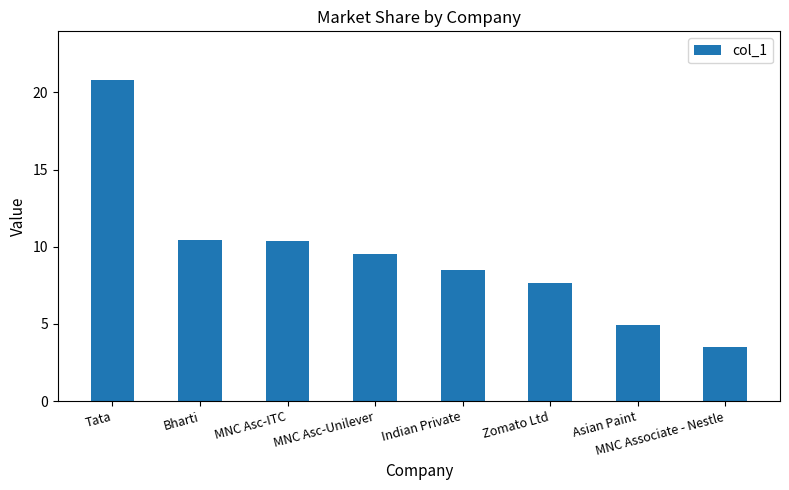

What is the difference between the maximum and minimum values?

17.3